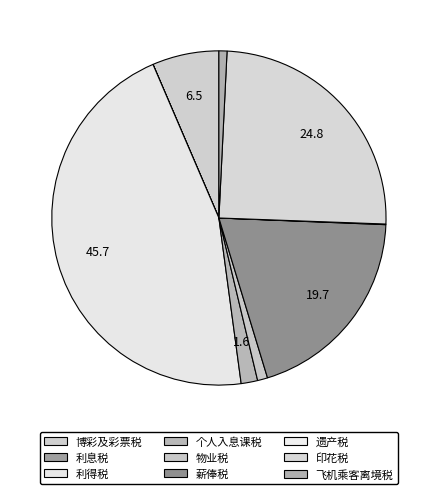

Rank the categories by value from lowest to highest.

利息税, 遗产税, 飞机乘客离境税, 物业税, 个人入息课税, 博彩及彩票税, 薪俸税, 印花税, 利得税